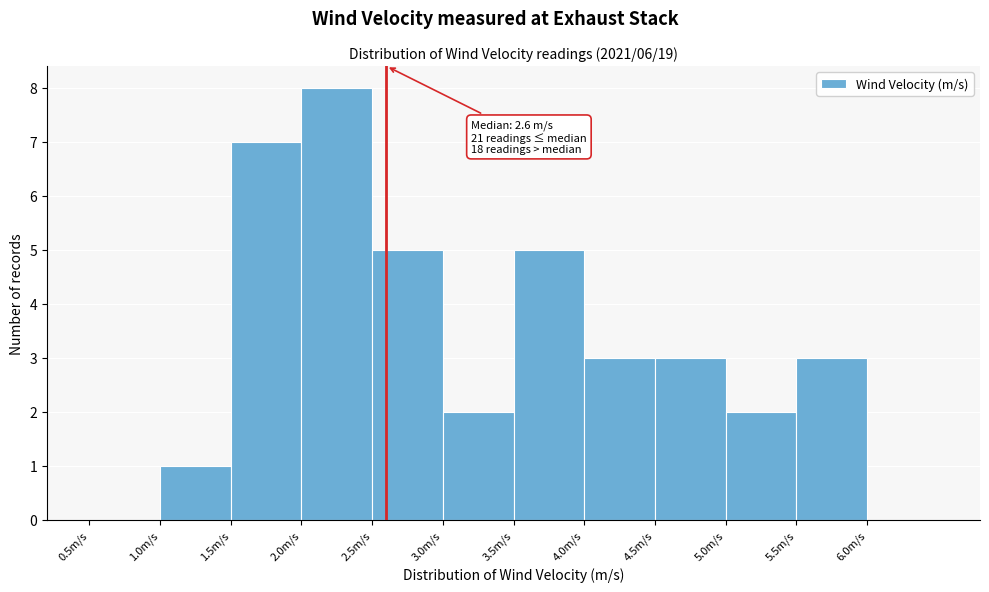

Which range on the x-axis has the tallest bar?

2.0 to 2.5